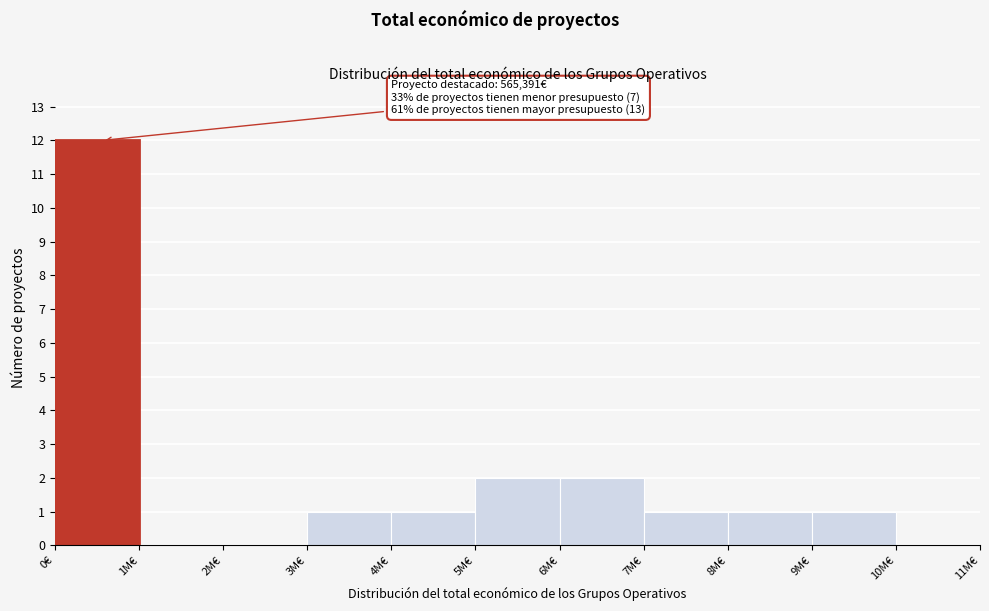

Reading left to right, transcribe all the data shown in this chart.

0€=12	1M€=0	2M€=0	3M€=1	4M€=1	5M€=2	6M€=2	7M€=1	8M€=1	9M€=1	10M€=0